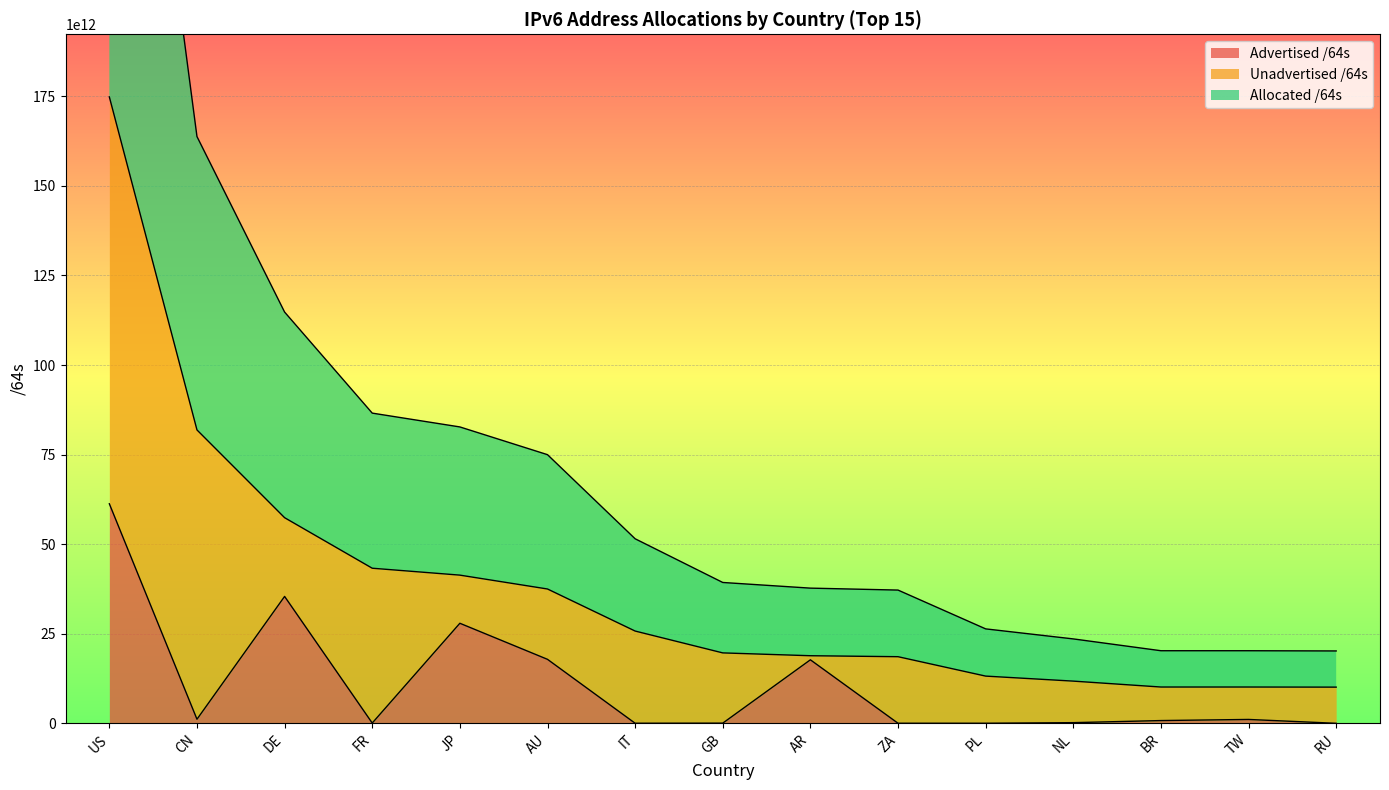

True or false: Advertised /64s has a value of 50361565650048 at DE.

False